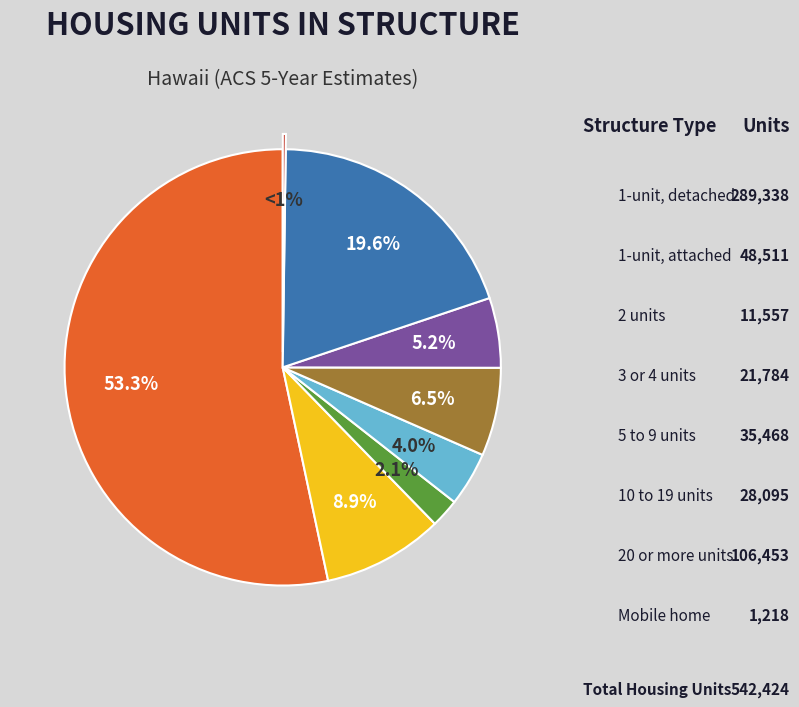

What is the ratio of the value at 3 or 4 units to the value at 1-unit, detached?

0.1